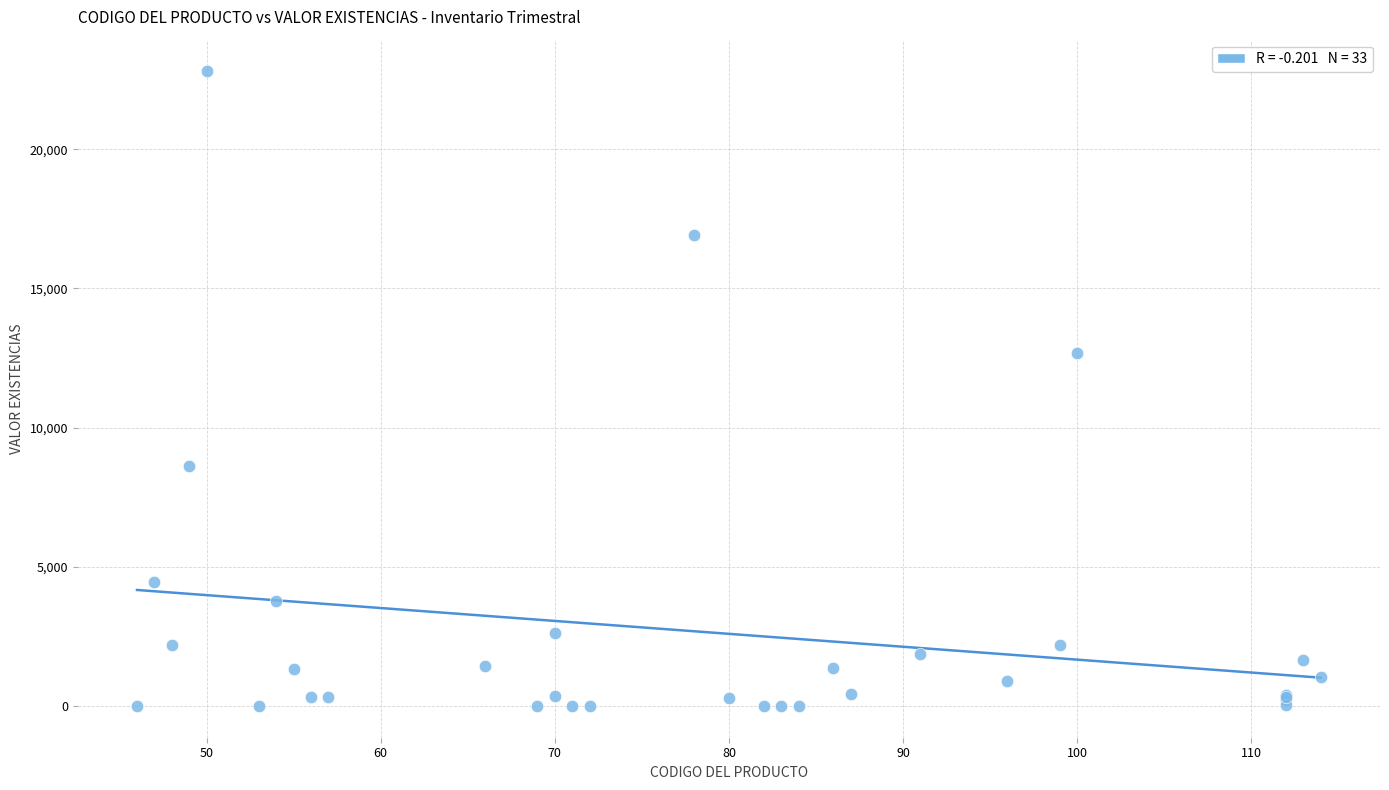

What Y value in the scatter plot is closest to 11400?

12687.4